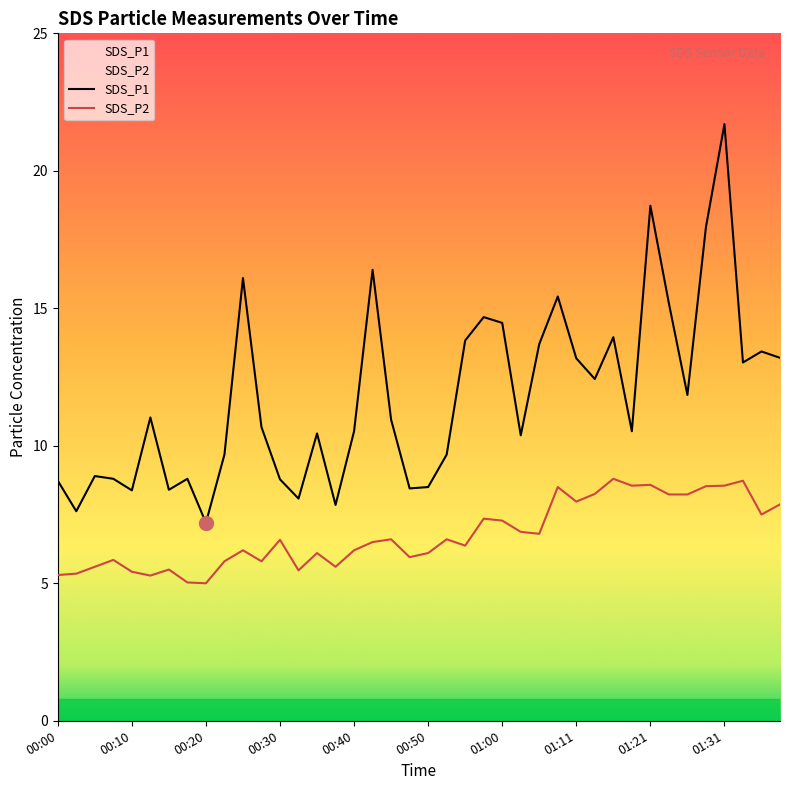

Reading left to right, list all the values displayed in this chart.

SDS_P1: 00:00=8.7	00:02=7.6	00:05=8.9	00:07=8.8	00:10=8.4	00:12=11.0	00:15=8.4	00:17=8.8	00:20=7.2	00:22=9.7	00:25=16.1	00:28=10.7	00:30=8.8	00:33=8.1	00:35=10.4	00:38=7.8	00:40=10.5	00:43=16.4	00:45=10.9	00:48=8.4	00:50=8.5	00:53=9.7	00:55=13.8	00:58=14.7	01:00=14.5	01:03=10.4	01:06=13.7	01:08=15.4	01:11=13.2	01:13=12.4	01:16=13.9	01:18=10.5	01:21=18.7	01:24=15.2	01:26=11.8	01:28=17.9	01:31=21.7	01:33=13.0	01:36=13.4	01:38=13.2
SDS_P2: 00:00=5.3	00:02=5.3	00:05=5.6	00:07=5.8	00:10=5.4	00:12=5.3	00:15=5.5	00:17=5.0	00:20=5.0	00:22=5.8	00:25=6.2	00:28=5.8	00:30=6.6	00:33=5.5	00:35=6.1	00:38=5.6	00:40=6.2	00:43=6.5	00:45=6.6	00:48=6.0	00:50=6.1	00:53=6.6	00:55=6.4	00:58=7.3	01:00=7.3	01:03=6.9	01:06=6.8	01:08=8.5	01:11=8.0	01:13=8.2	01:16=8.8	01:18=8.6	01:21=8.6	01:24=8.2	01:26=8.2	01:28=8.5	01:31=8.6	01:33=8.7	01:36=7.5	01:38=7.9